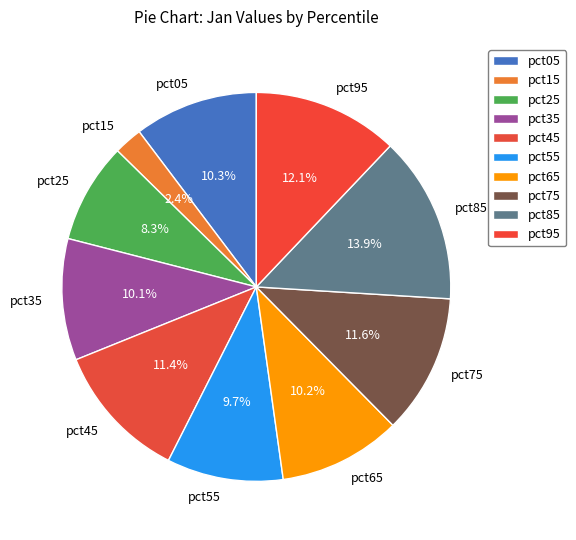

Do pct95 and pct25 together represent more than half of the pie?

No